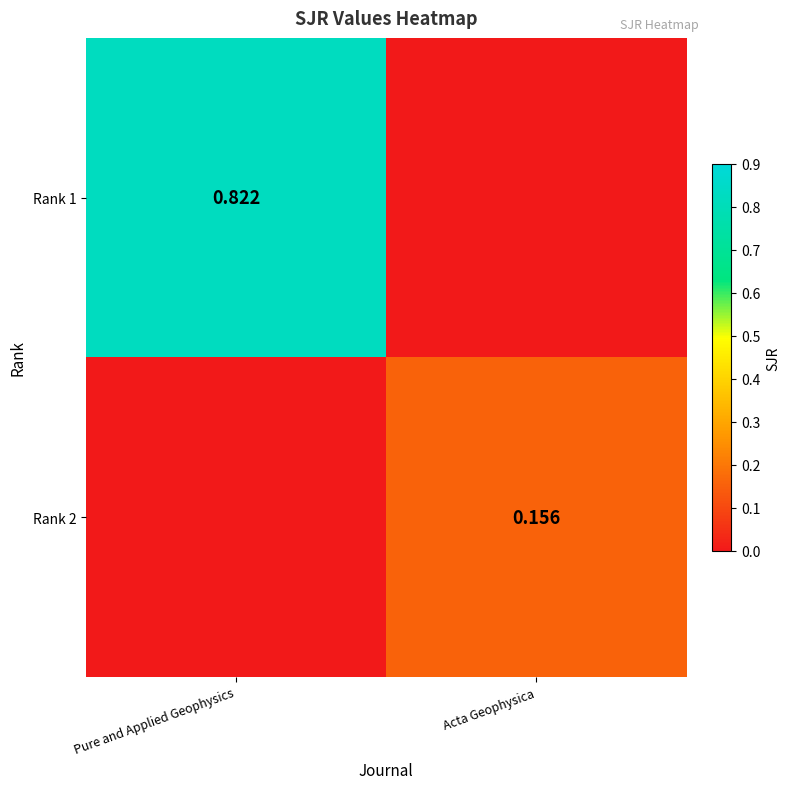

What is the sum of the Rank 2 values at Acta Geophysica and Pure and Applied Geophysics?

0.2